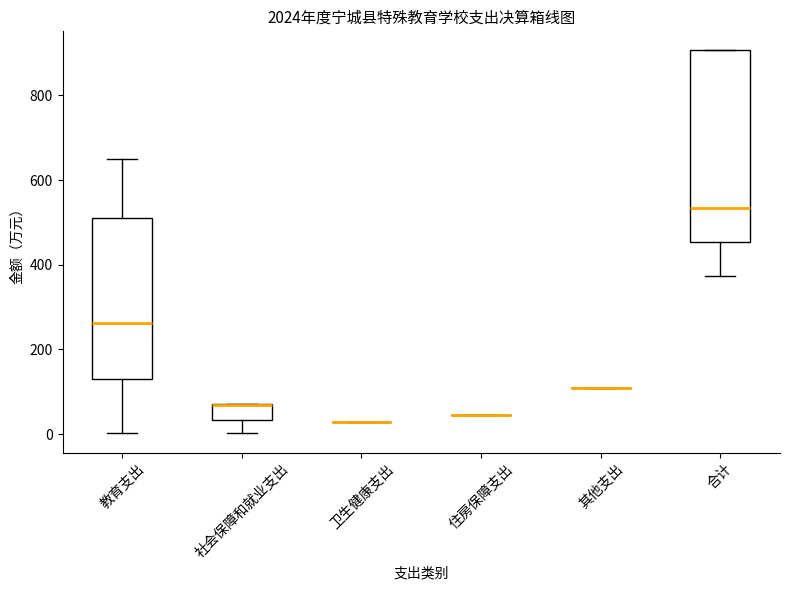

Reading left to right, transcribe this box plot: for each box, give where its median line is, the range the box spans, and where its two whiskers end, as read against the y-axis. The values are not printed on the chart, so give them approximately, as read against the axis.

教育支出: median 260, box 140 to 520, whiskers 0 to 640
社会保障和就业支出: median 60 (drawn on the box's upper edge), box 40 to 80, whiskers 0 to 80
卫生健康支出: box collapsed to a line at 20, whiskers 20 to 20
住房保障支出: box collapsed to a line at 40, whiskers 40 to 40
其他支出: box collapsed to a line at 120, whiskers 120 to 120
合计: median 540, box 460 to 900, whiskers 380 to 900